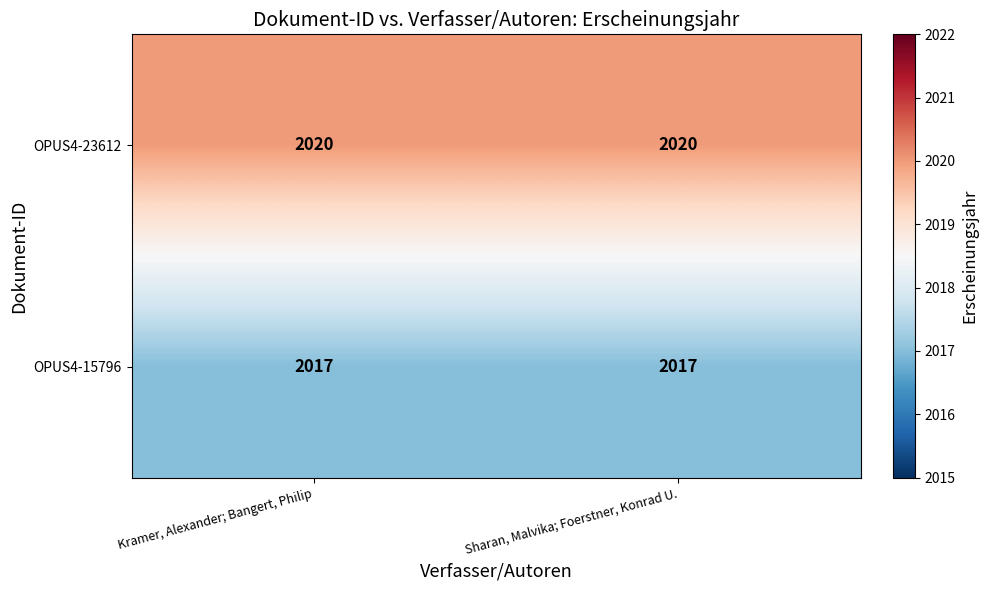

The value of OPUS4-23612 at Sharan, Malvika; Foerstner, Konrad U. is 1250. True or false?

False